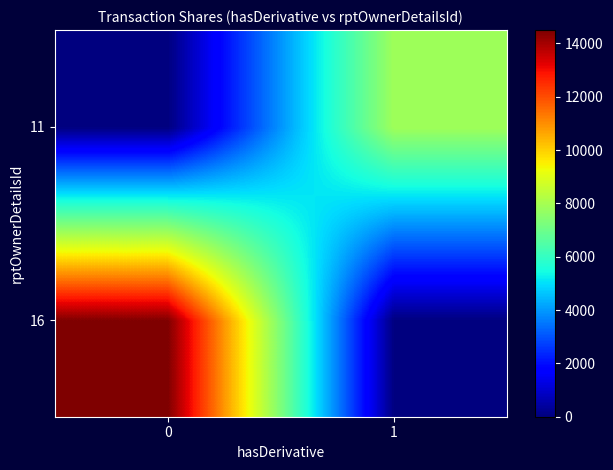

At 0, list the series in order from largest to smallest.

16, 11